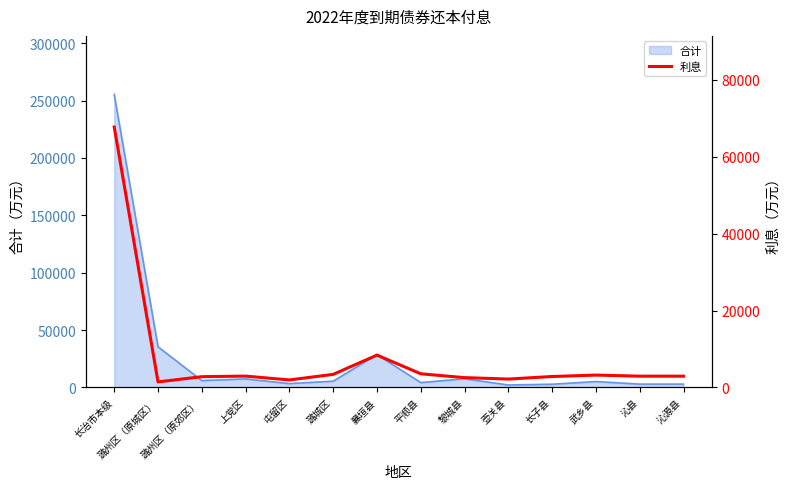

At which category does the chart reach its peak across all series?

长治市本级